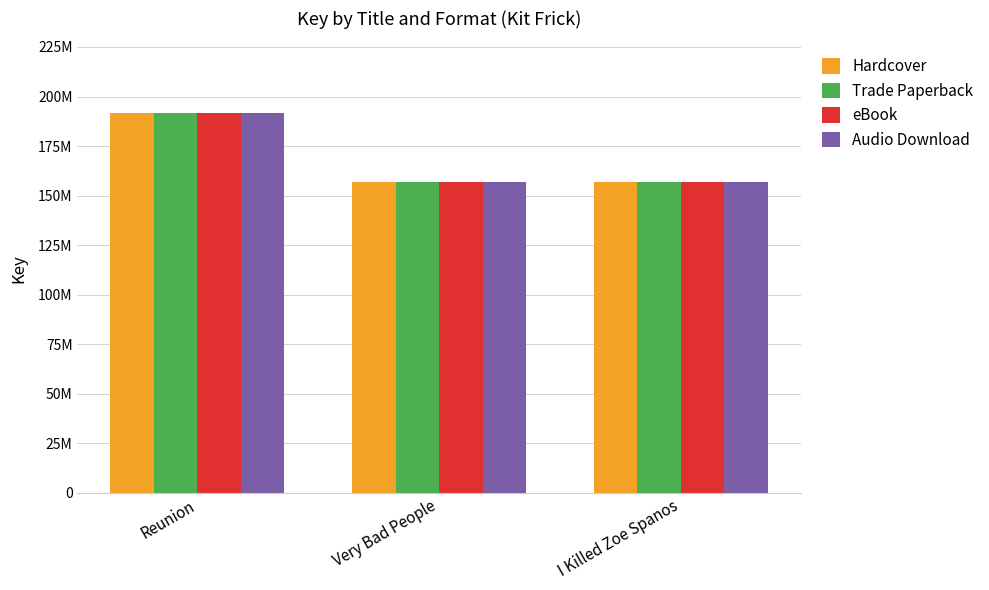

What position from the left is Reunion?

1